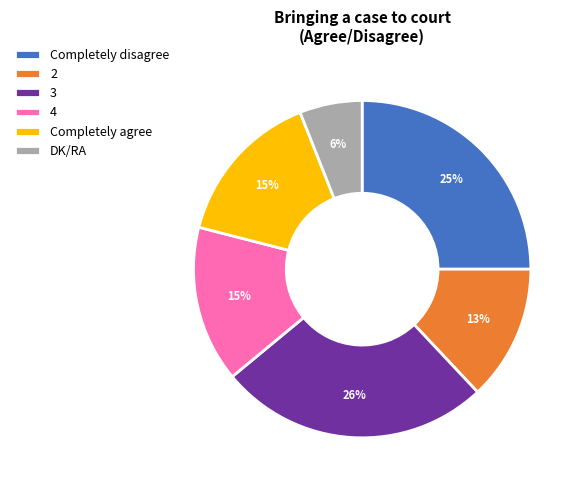

Which has a higher value, DK/RA or 3?

3